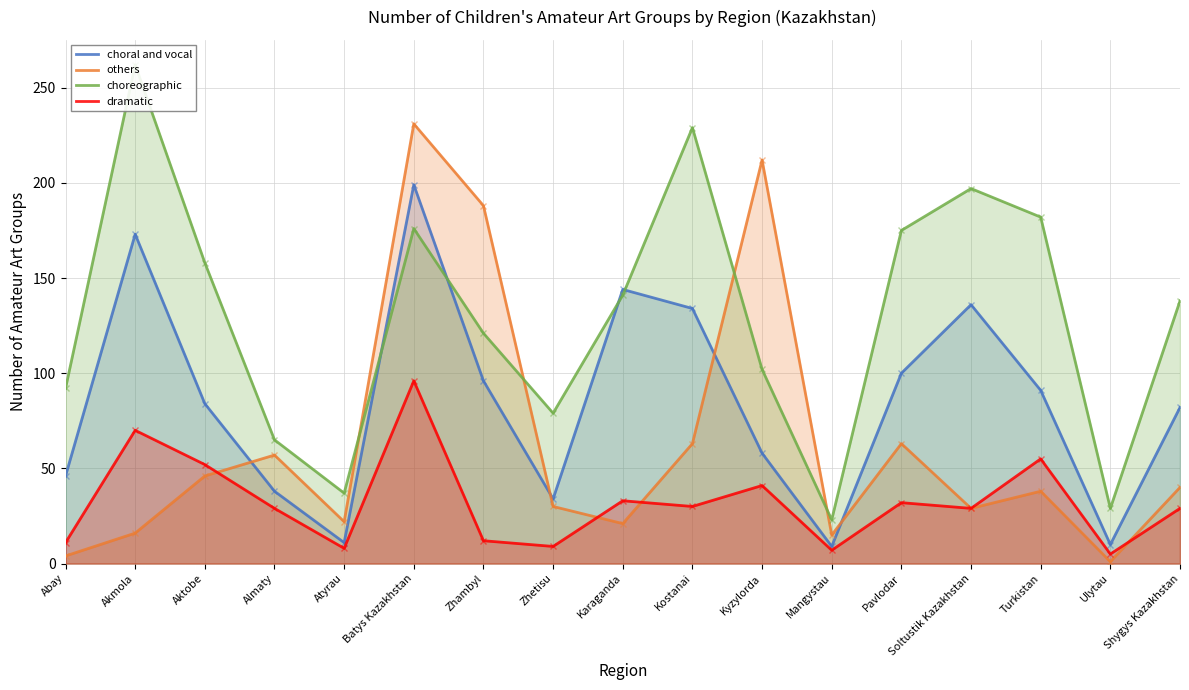

Reading right to left, what are all the values shown in this chart?

choral and vocal: Shygys Kazakhstan=82	Ulytau=10	Turkistan=91	Soltustik Kazakhstan=136	Pavlodar=100	Mangystau=9	Kyzylorda=58	Kostanai=134	Karaganda=144	Zhetisu=34	Zhambyl=96	Batys Kazakhstan=199	Atyrau=11	Almaty=38	Aktobe=84	Akmola=173	Abay=46
others: Shygys Kazakhstan=40	Ulytau=1	Turkistan=38	Soltustik Kazakhstan=29	Pavlodar=63	Mangystau=15	Kyzylorda=212	Kostanai=63	Karaganda=21	Zhetisu=30	Zhambyl=188	Batys Kazakhstan=231	Atyrau=22	Almaty=57	Aktobe=46	Akmola=16	Abay=4
choreographic: Shygys Kazakhstan=138	Ulytau=29	Turkistan=182	Soltustik Kazakhstan=197	Pavlodar=175	Mangystau=23	Kyzylorda=102	Kostanai=229	Karaganda=141	Zhetisu=79	Zhambyl=121	Batys Kazakhstan=176	Atyrau=37	Almaty=65	Aktobe=158	Akmola=262	Abay=92
dramatic: Shygys Kazakhstan=29	Ulytau=5	Turkistan=55	Soltustik Kazakhstan=29	Pavlodar=32	Mangystau=7	Kyzylorda=41	Kostanai=30	Karaganda=33	Zhetisu=9	Zhambyl=12	Batys Kazakhstan=96	Atyrau=8	Almaty=29	Aktobe=52	Akmola=70	Abay=11